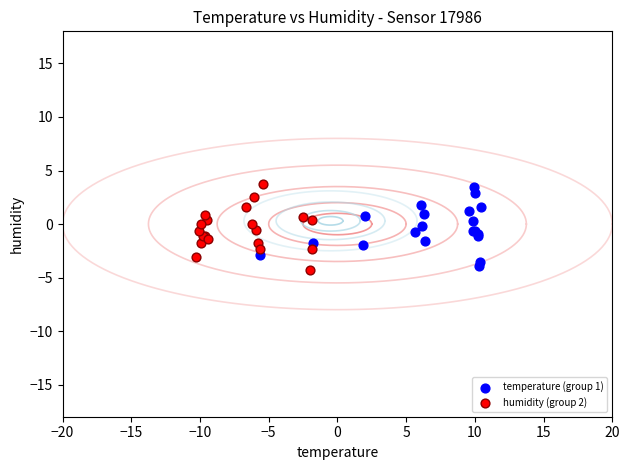

Which series has the largest Y range (max minus min)?

humidity (group 2)